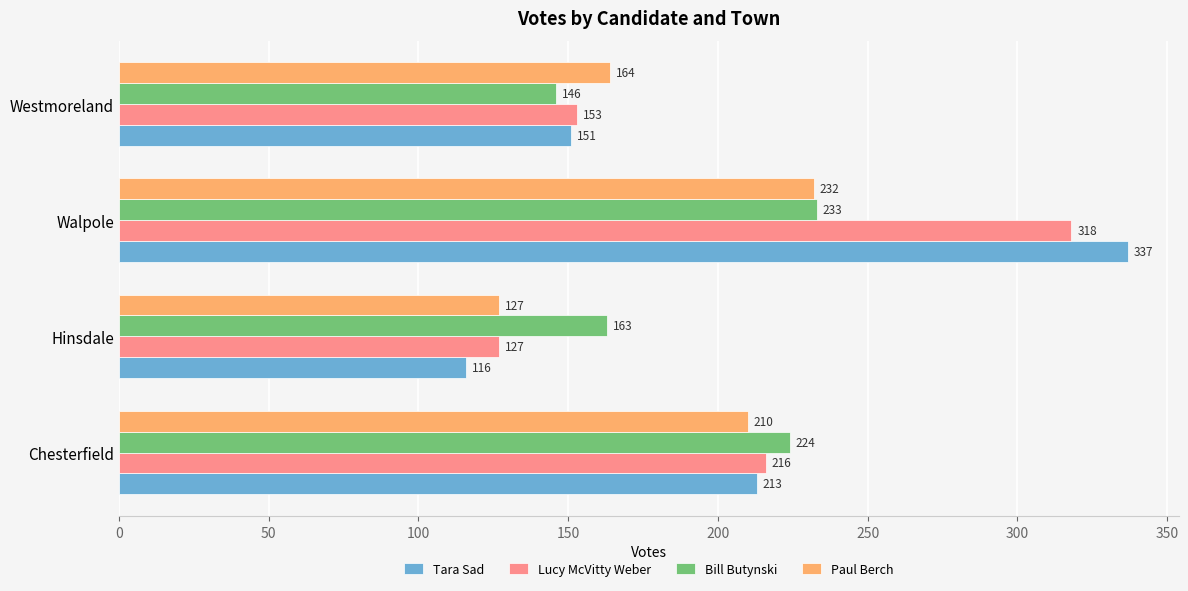

The Bill Butynski series shows 163 at Hinsdale. True or false?

True